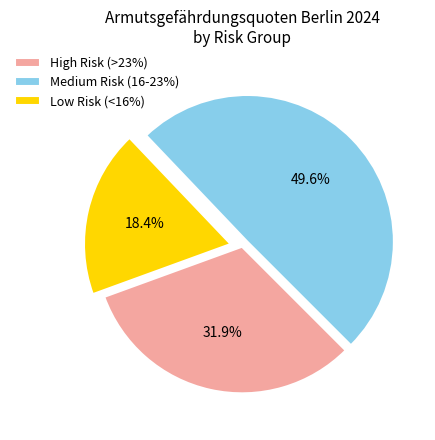

Which category has the biggest portion of the pie?

Medium Risk (16-23%)